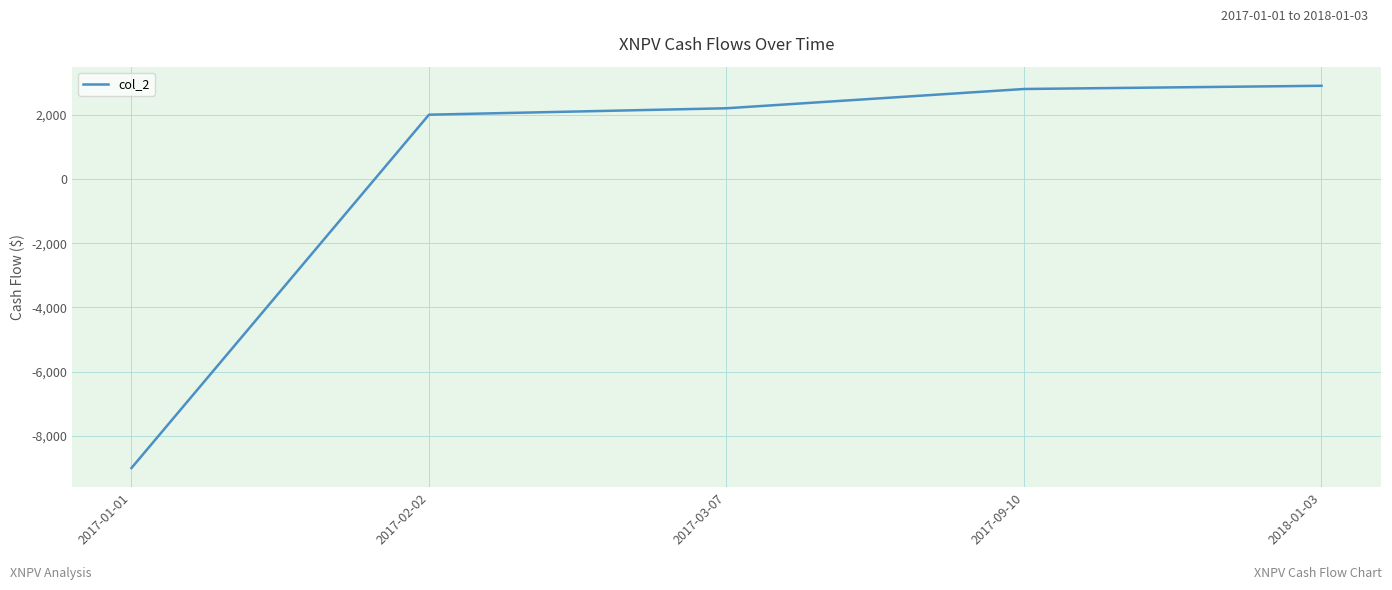

What is the average value?

180